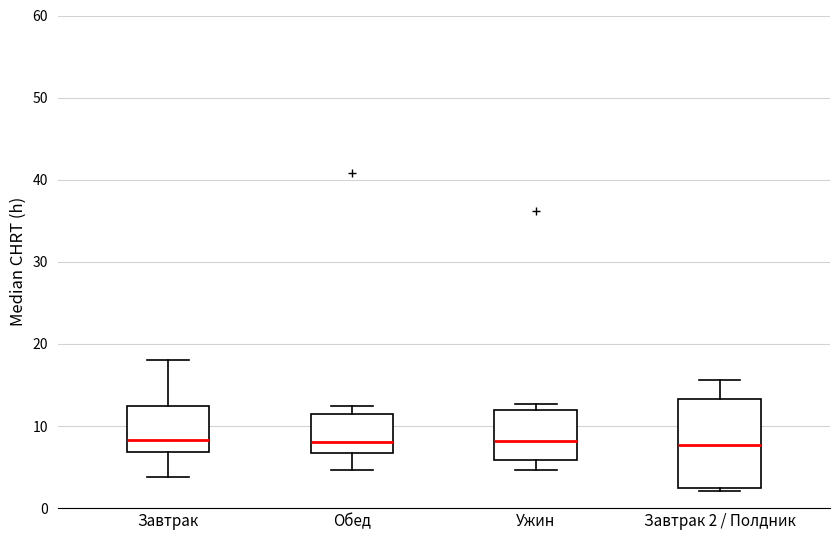

Which box is the tallest, from its lower edge to its upper edge?

Завтрак 2 / Полдник